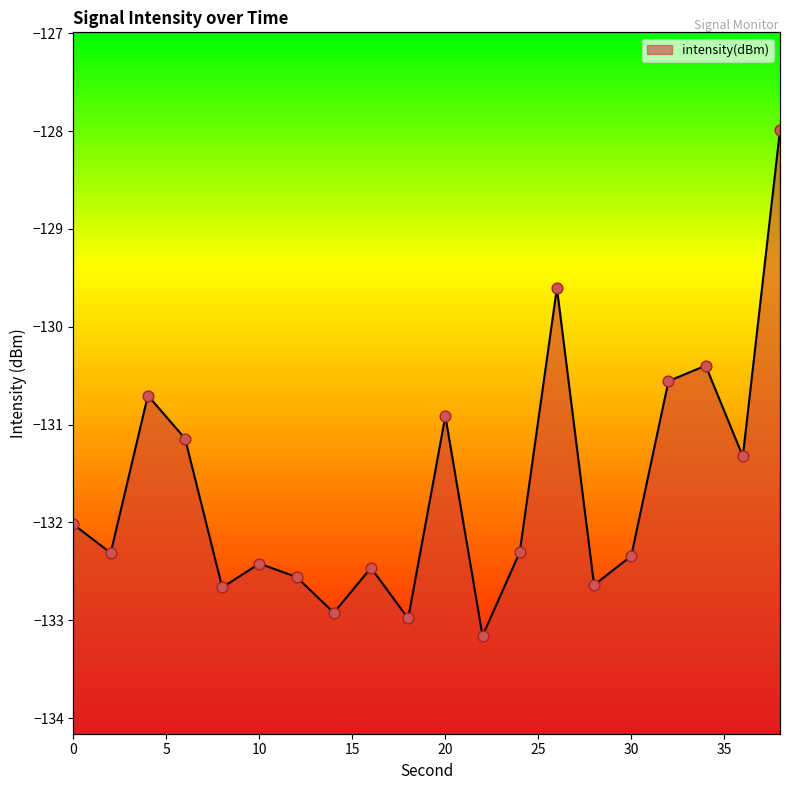

What is the change in value from 8 to 12?

+0.1